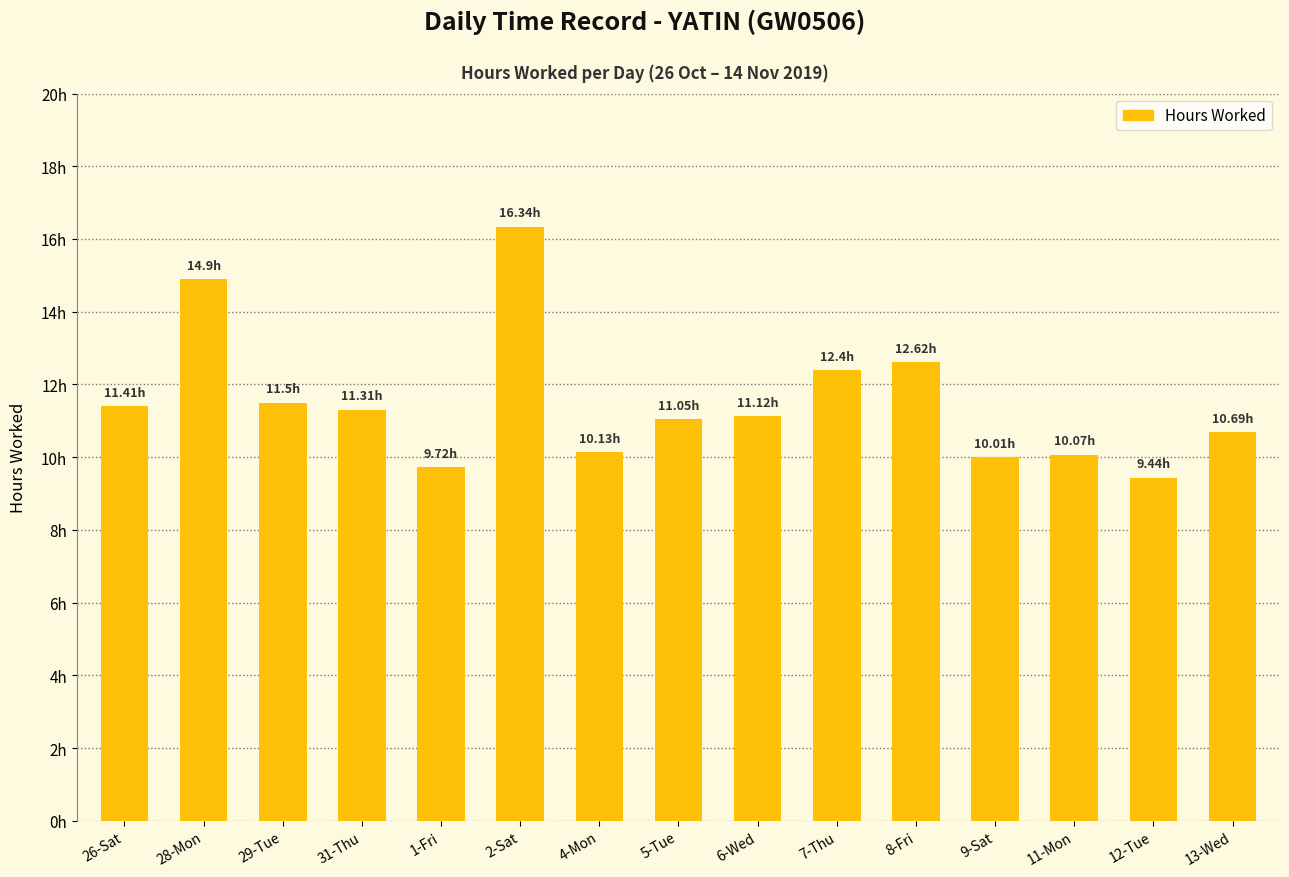

What is the difference between the second highest and minimum values?

5.5